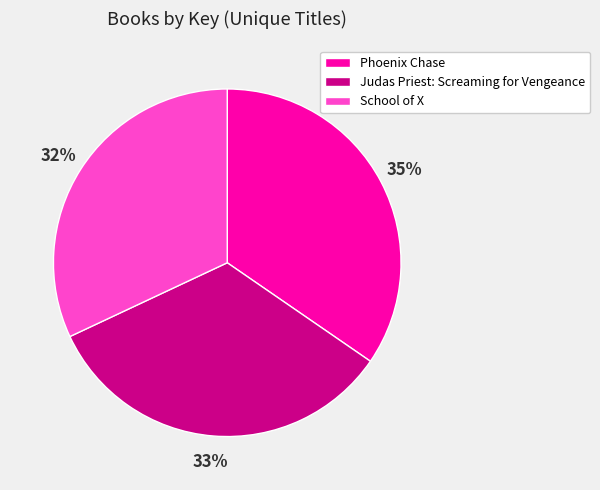

Does any single category account for the majority?

No